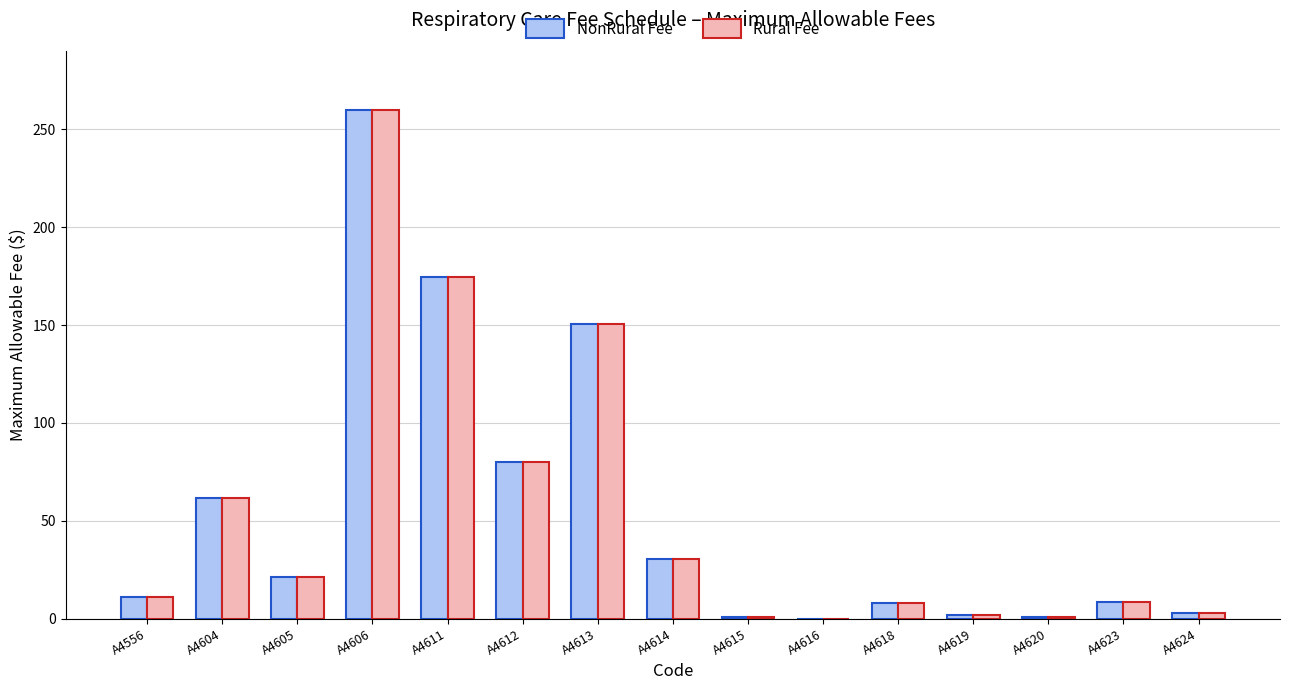

How many series are shown in this chart?

2